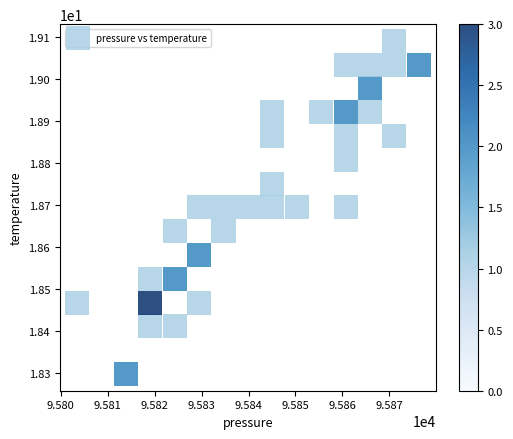

What is the range of Y values (max minus min)?

0.8